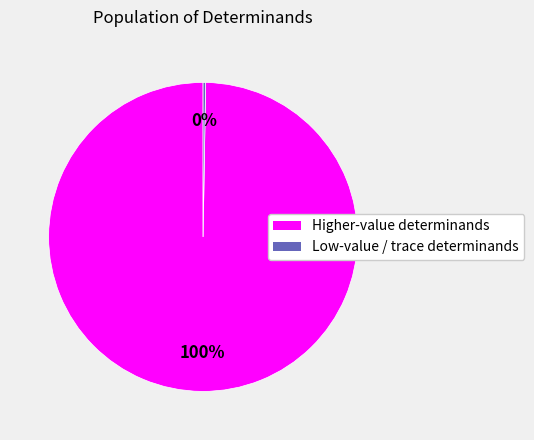

Is there any slice that represents more than half of the pie?

Yes